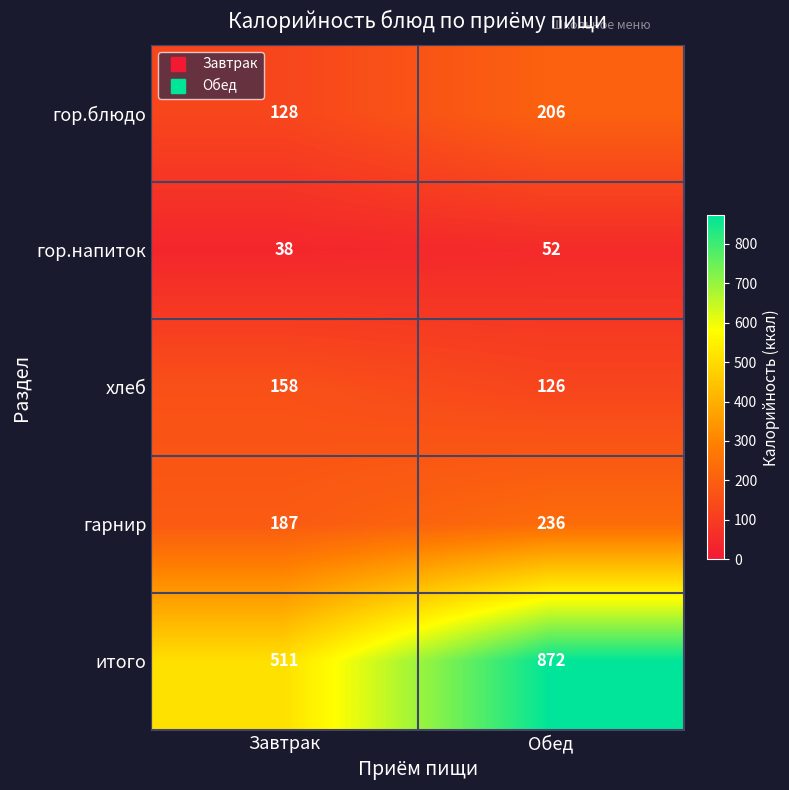

What is the sum of all хлеб values?

284